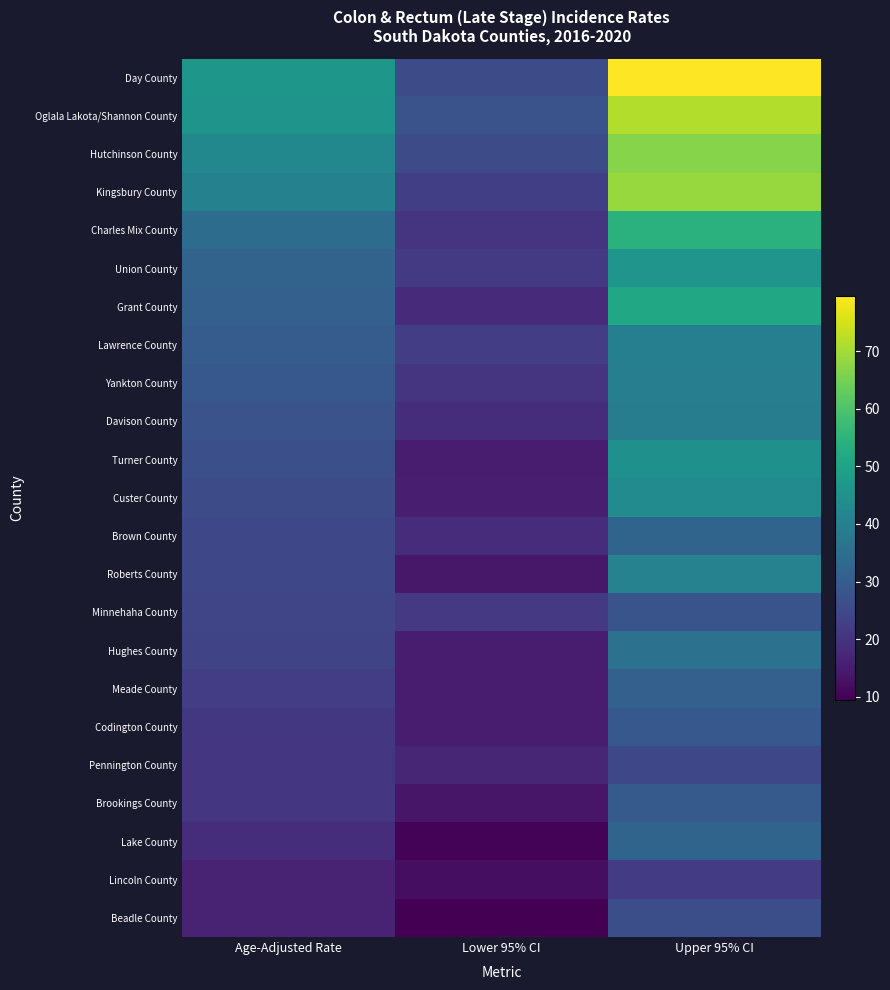

At Upper 95% CI, list the series in order from largest to smallest.

Day County, Oglala Lakota/Shannon County, Kingsbury County, Hutchinson County, Charles Mix County, Grant County, Union County, Turner County, Custer County, Roberts County, Lawrence County, Yankton County, Davison County, Hughes County, Brown County, Lake County, Meade County, Brookings County, Codington County, Minnehaha County, Beadle County, Pennington County, Lincoln County